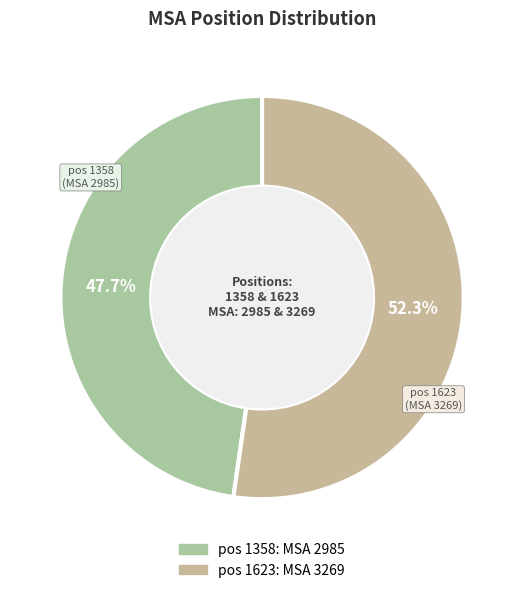

Count the number of slices in the pie.

2